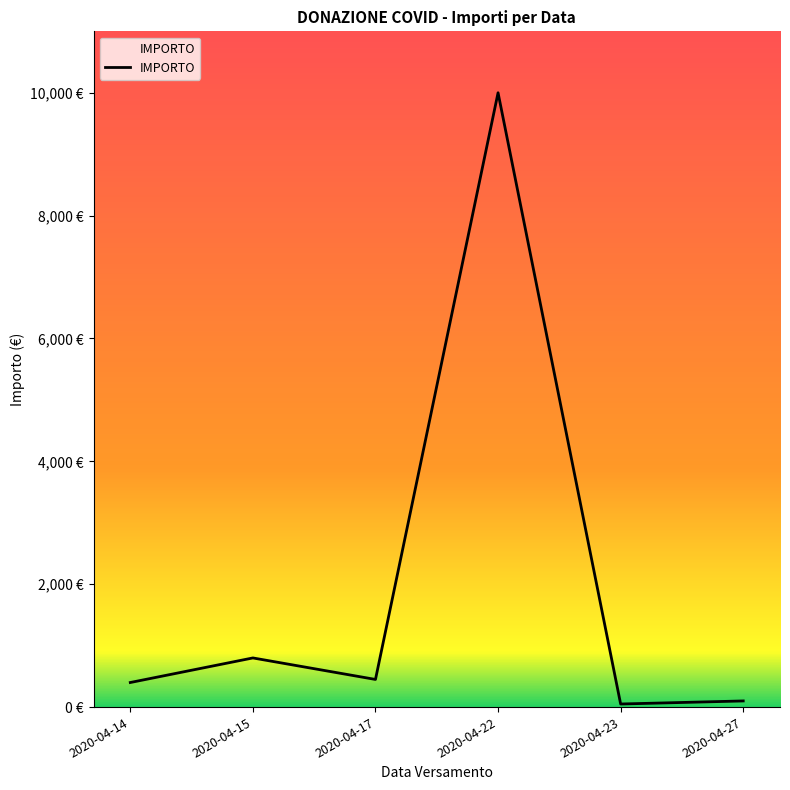

Reading right to left, what are all the values shown in this chart?

100	50	10000	450	800	400